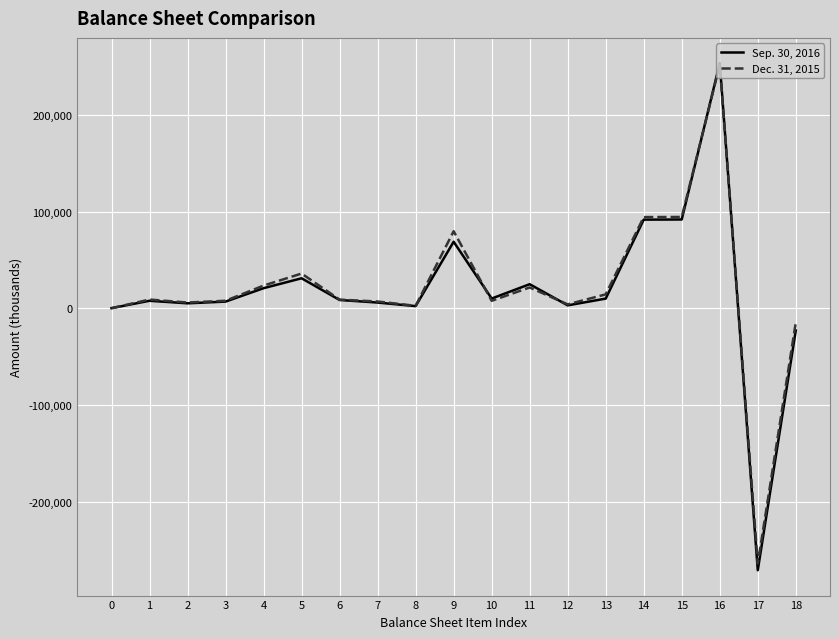

Rank the series by their maximum value, from lowest to highest.

Dec. 31, 2015, Sep. 30, 2016